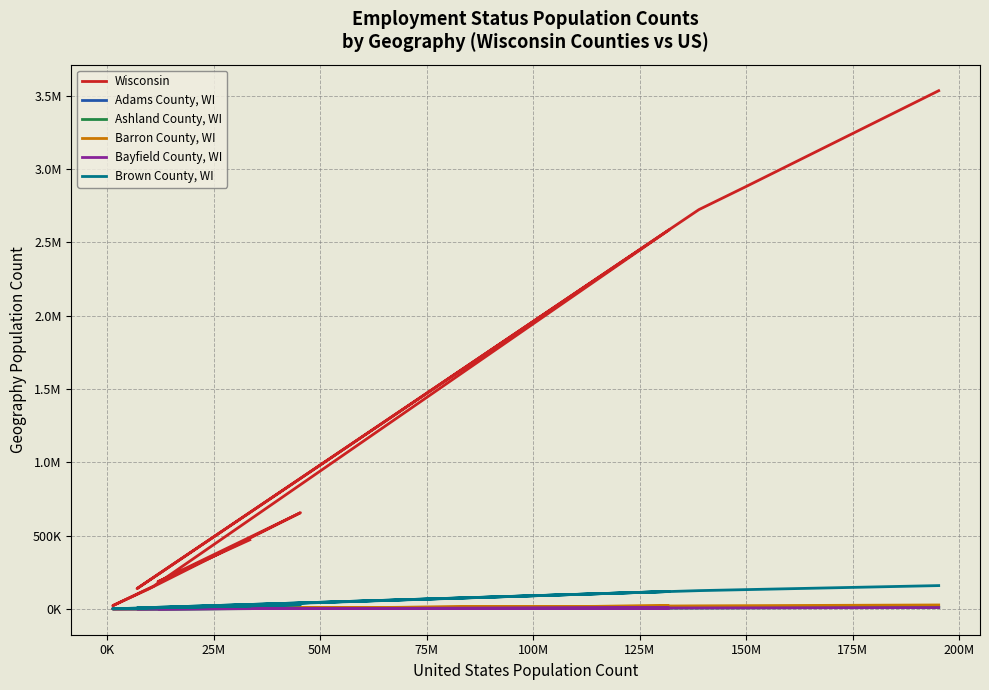

What is the value of the Brown County, WI point at the 8th from the left?

5858